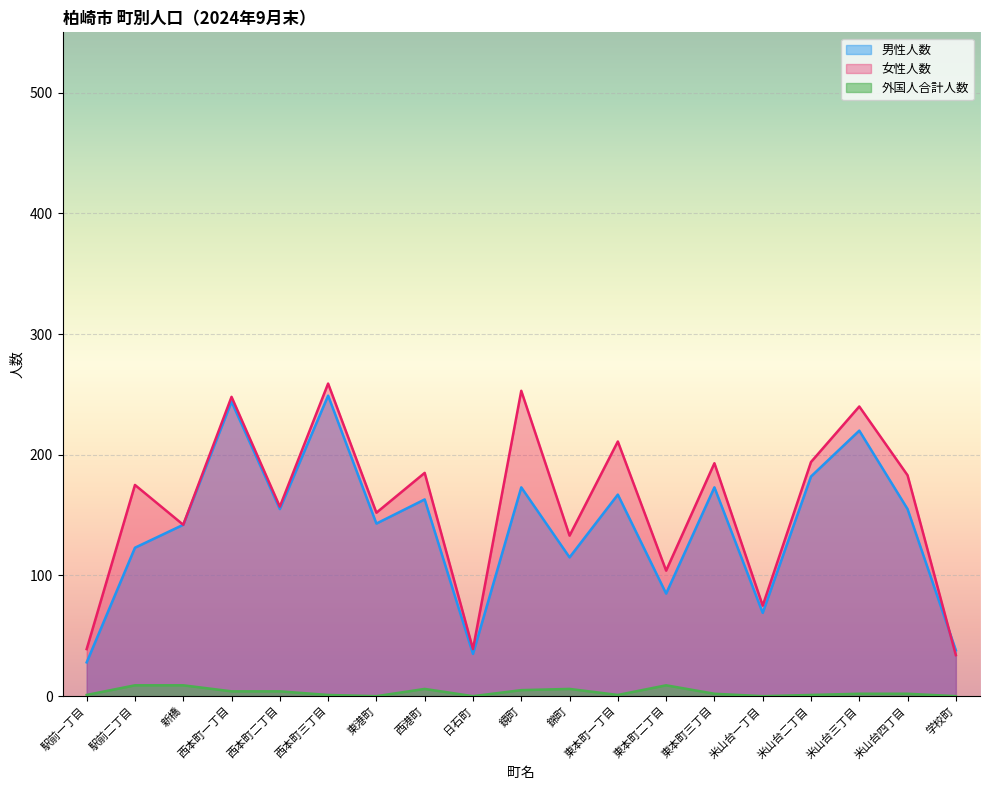

What position from the right is 学校町?

1